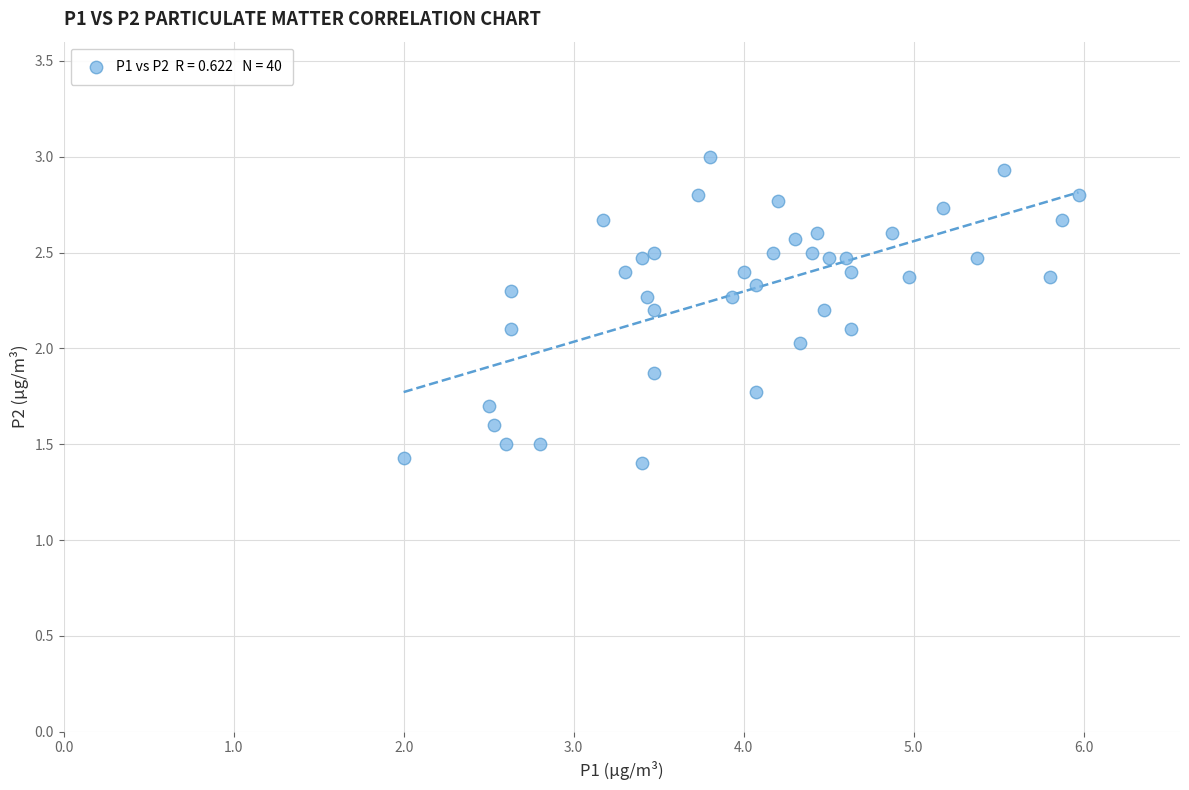

What is the range of Y values (max minus min)?

1.6